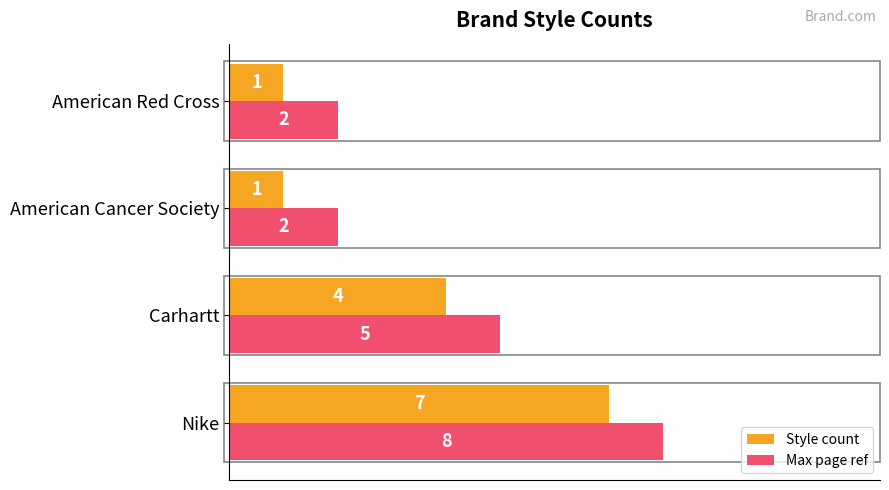

At which label is Max page ref closest to 5?

Carhartt